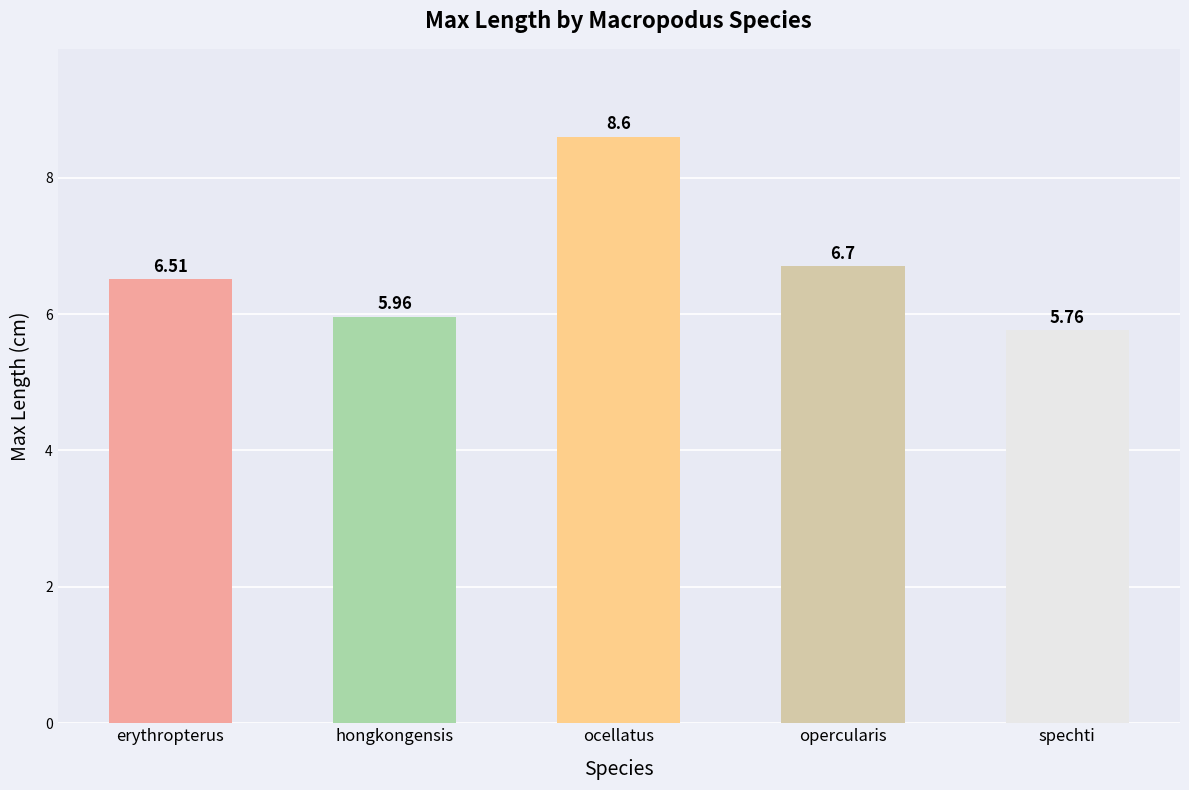

Rank the categories by value from highest to lowest.

ocellatus, opercularis, erythropterus, hongkongensis, spechti